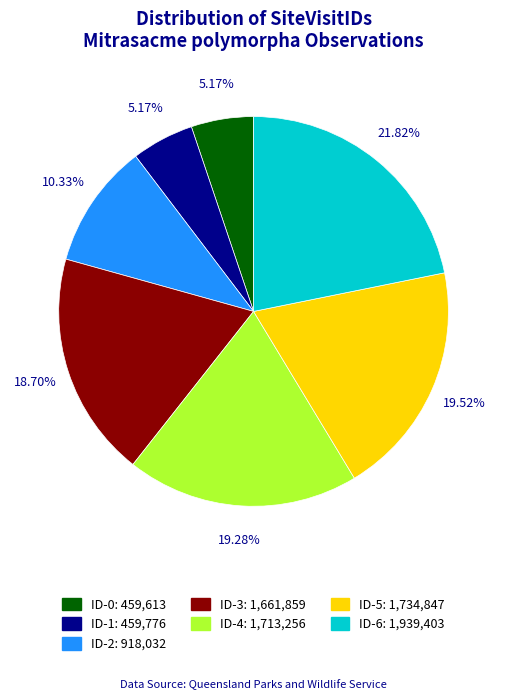

To the nearest percent, what is the difference between the ID-1 and ID-3 slice percentages?

14%